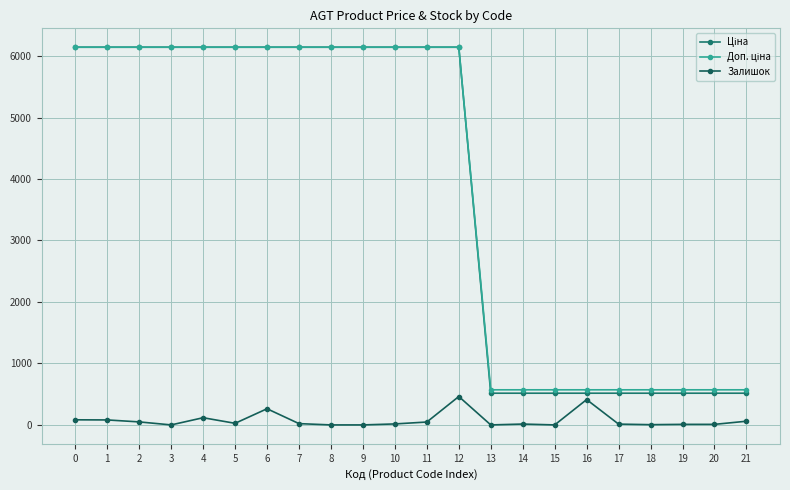

How many values in the Залишок series are below 21?

11